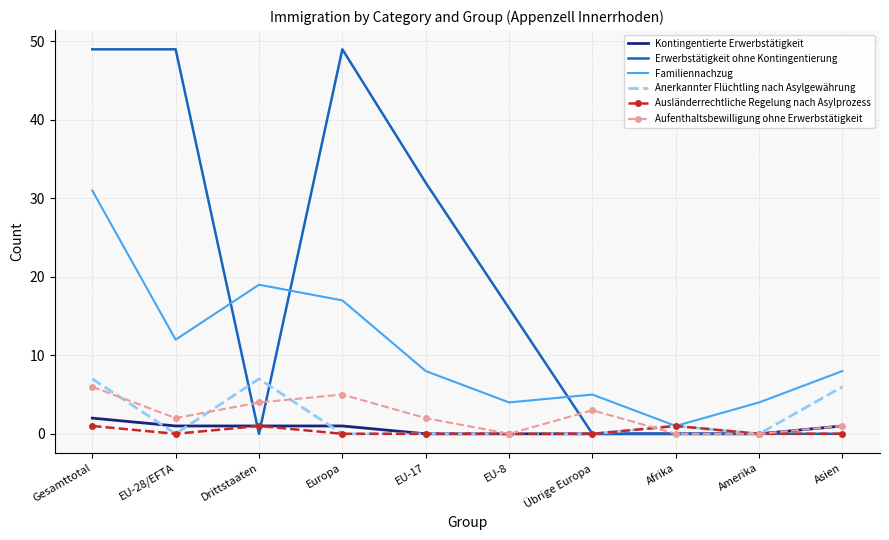

The value of Kontingentierte Erwerbstätigkeit at Gesamttotal is 2. True or false?

True